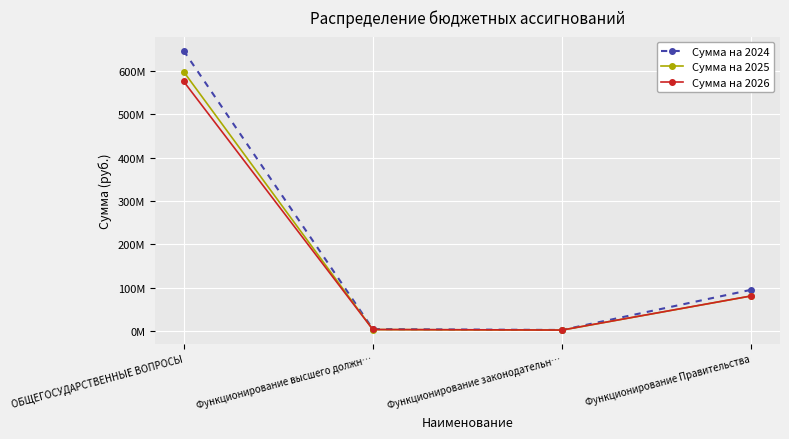

True or false: Сумма на 2026 has a value of 81546162.8 at Функционирование Правительства.

True